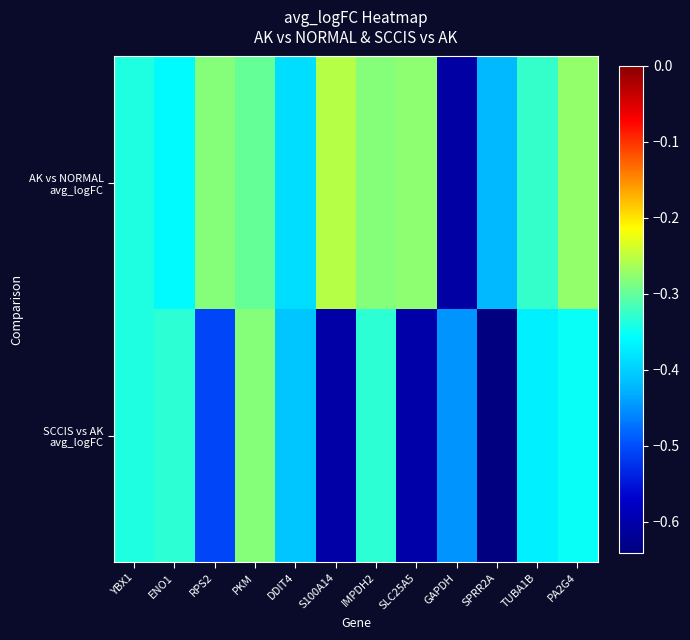

What is the minimum value shown in the chart?

-0.6